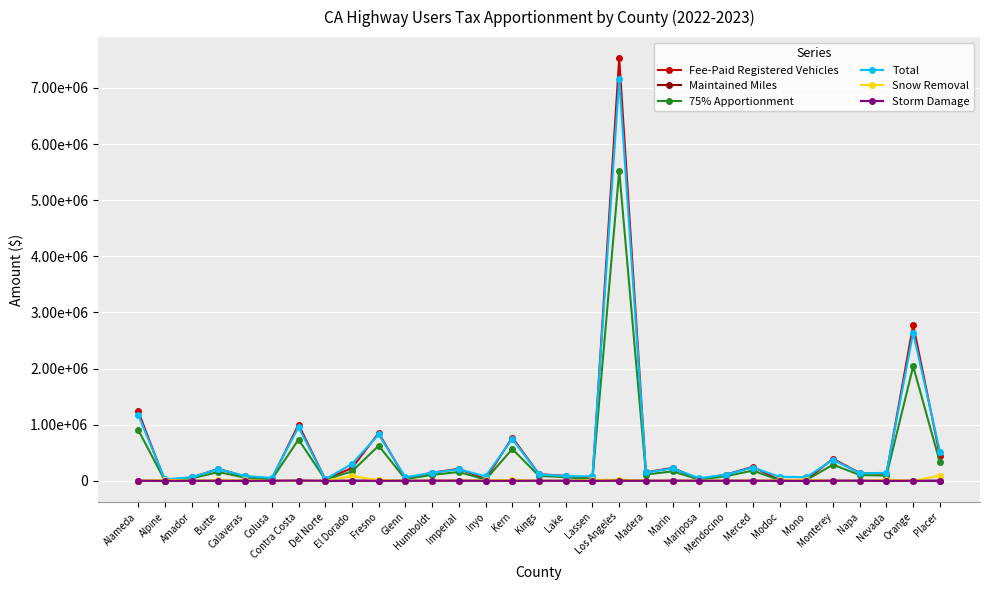

What is the greatest value displayed?

7530214.0